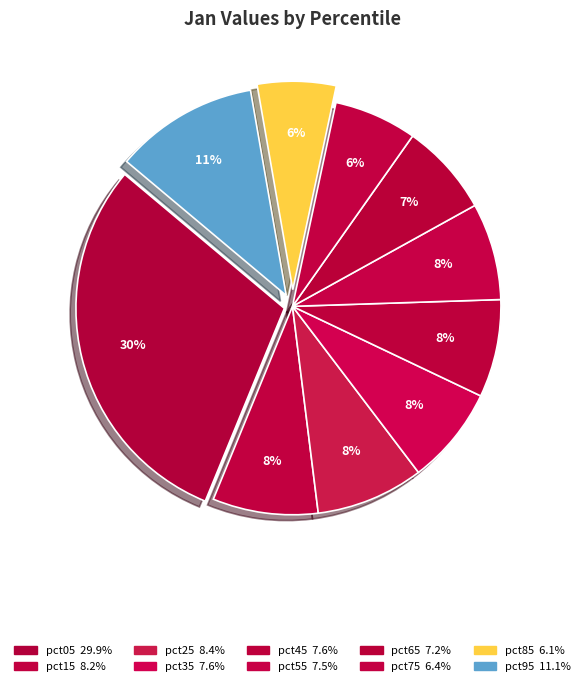

Does pct65 account for over 50% of the chart?

No